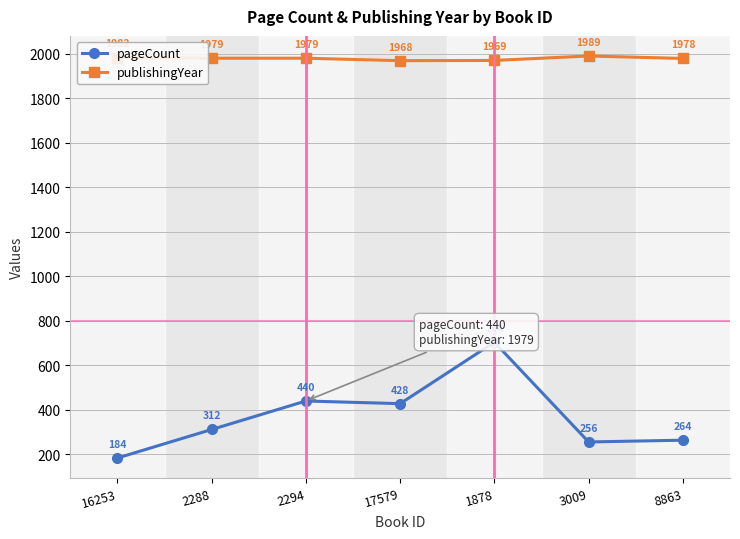

Where is publishingYear nearest to the value 1978?

8863